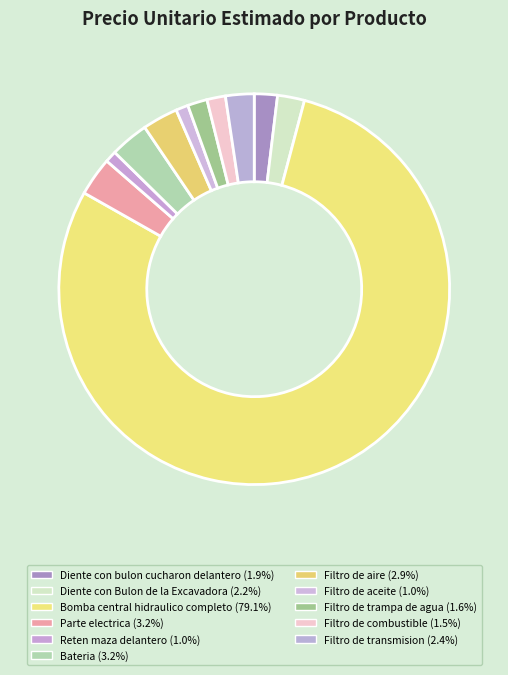

Which has a higher value, Filtro de trampa de agua or Filtro de transmision?

Filtro de transmision